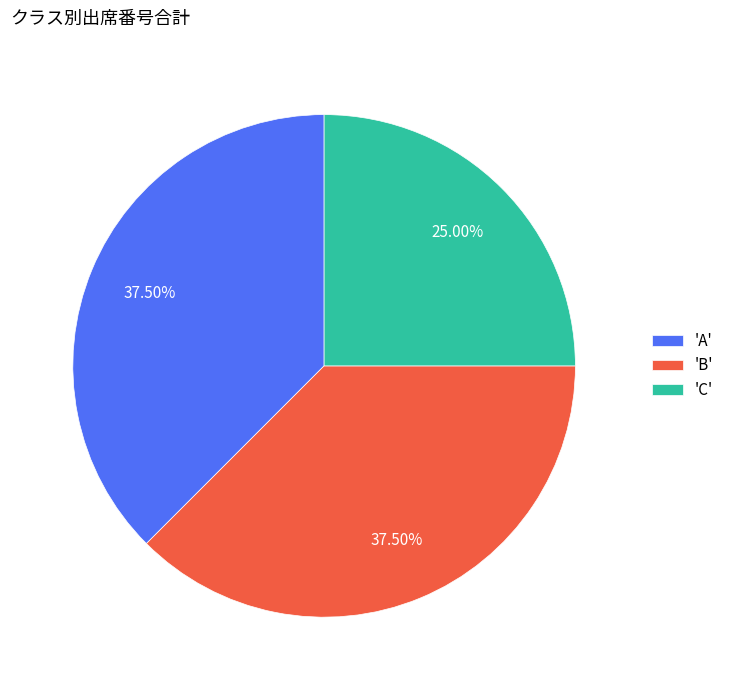

Is the sum of 'B' and 'C' greater than half?

Yes